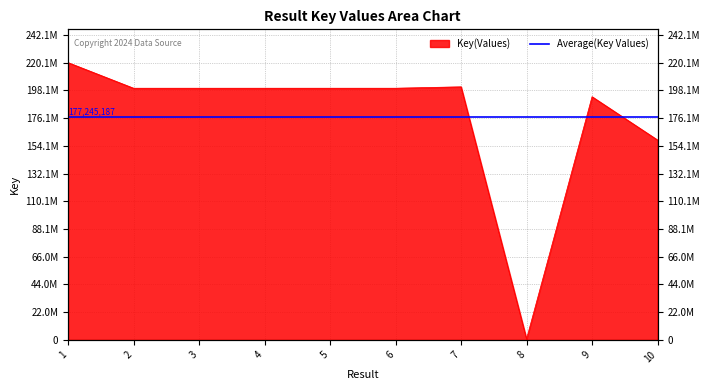

Where is the data nearest to the value 110418174?

10